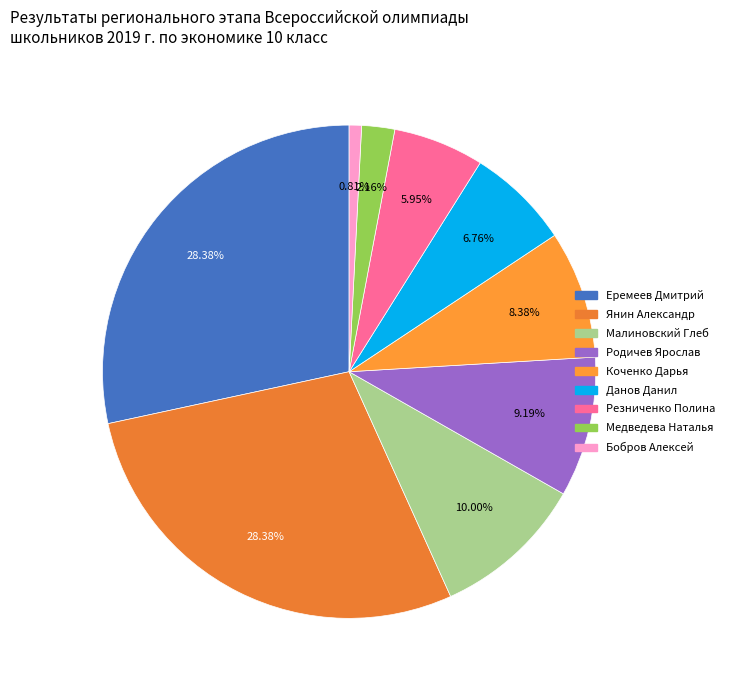

Is Еремеев Дмитрий the majority of the pie?

No